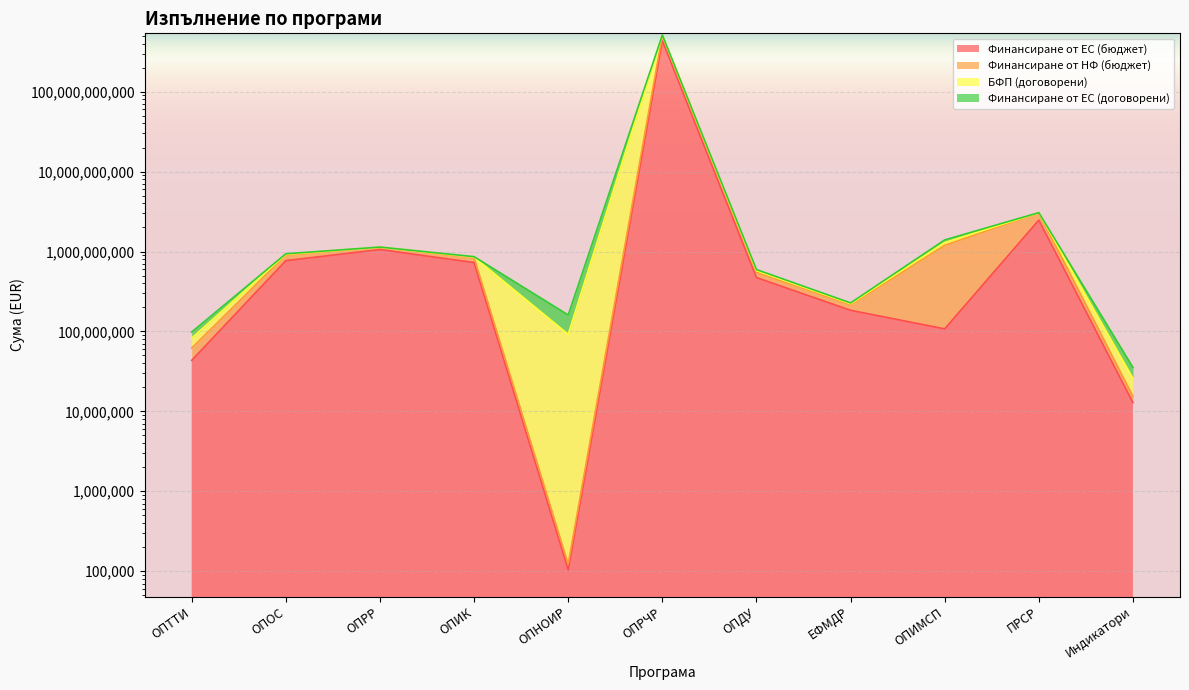

At how many categories does at least one series exceed 170326352017?

1